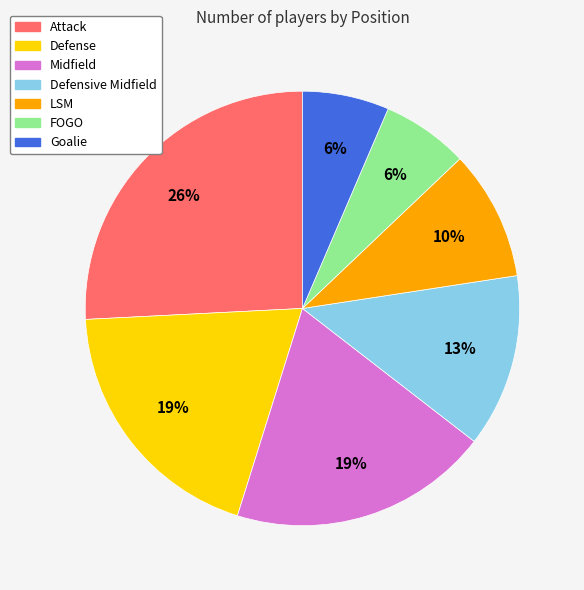

Is the sum of FOGO and Defense greater than half?

No